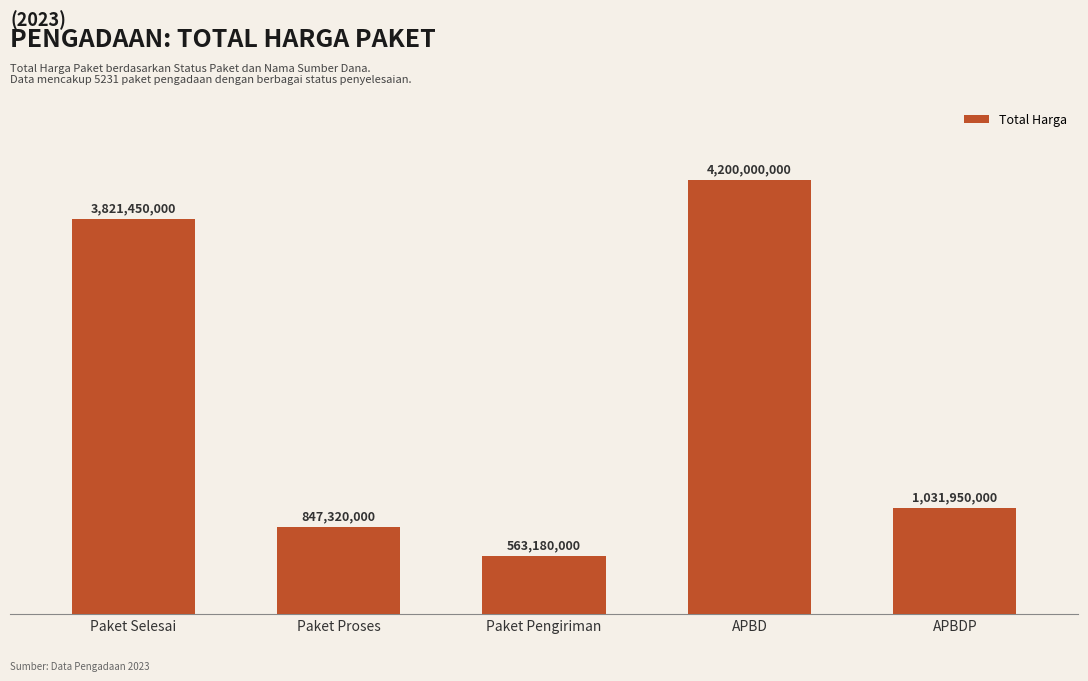

What is the value of the 1st bar from the left?

3821450000